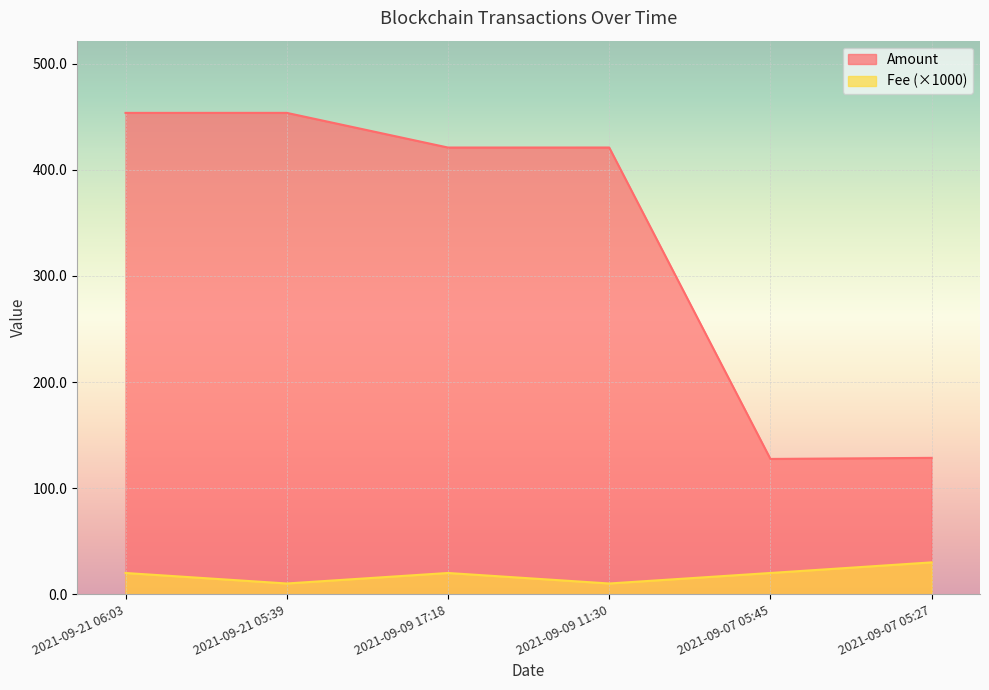

Reading right to left, list all the values displayed in this chart.

Amount: 2021-09-07 05:27=128.5	2021-09-07 05:45=127.5	2021-09-09 11:30=421.0	2021-09-09 17:18=421.0	2021-09-21 05:39=453.7	2021-09-21 06:03=453.6
Fee: 2021-09-07 05:27=30.0	2021-09-07 05:45=20.0	2021-09-09 11:30=10.1	2021-09-09 17:18=20.0	2021-09-21 05:39=10.1	2021-09-21 06:03=20.0